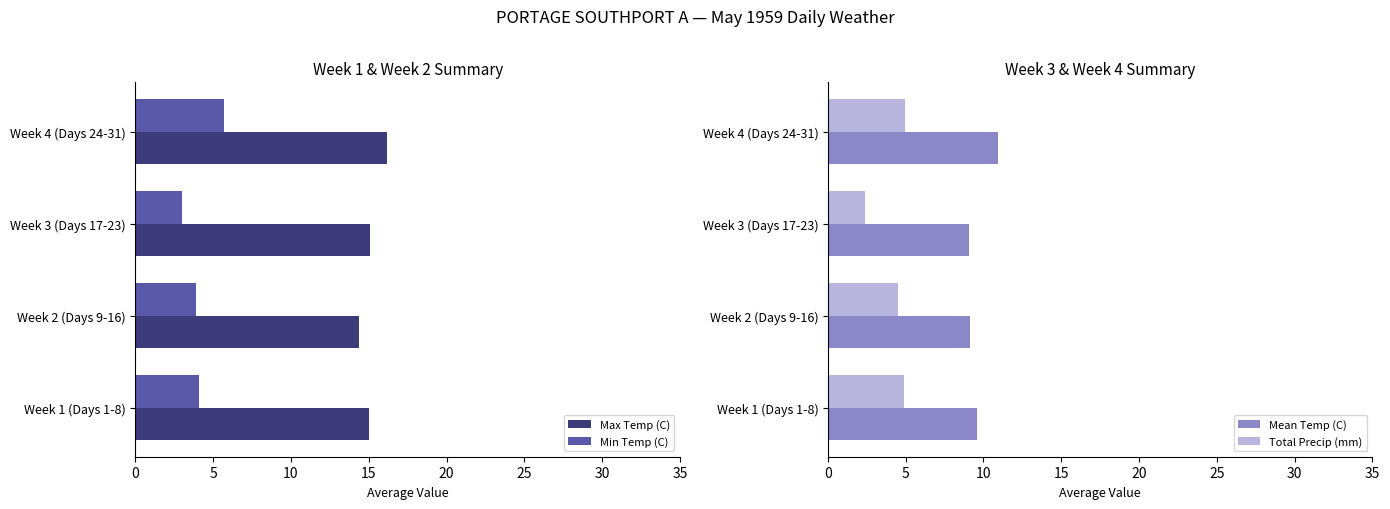

What value does the Max Temp (C) series have at Week 1 (Days 1-8)?

15.0